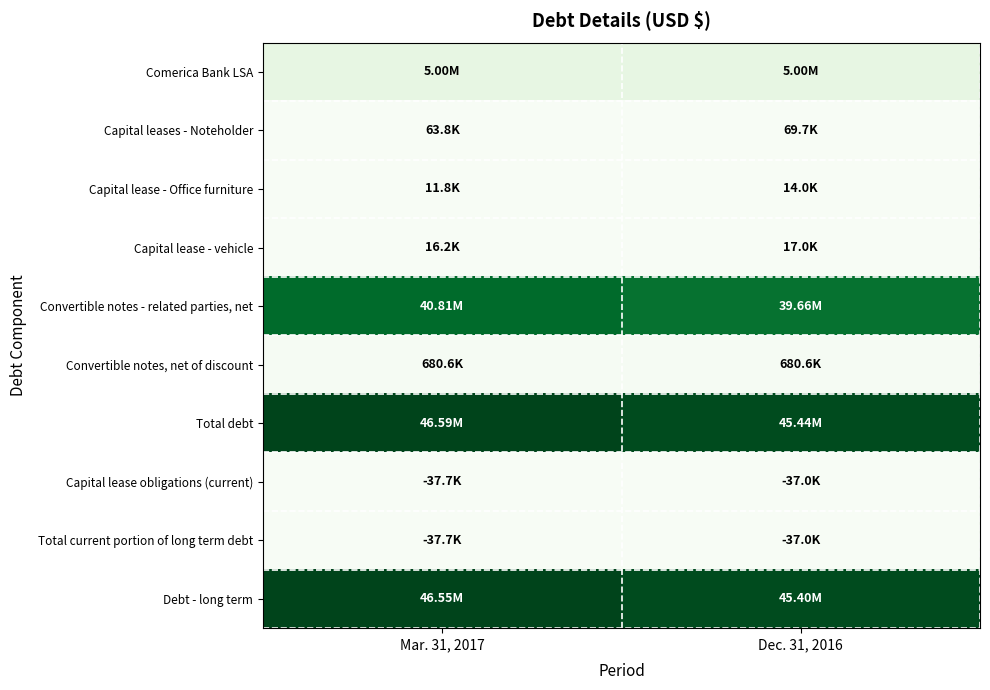

Reading left to right, extract all data points from this chart.

Comerica Bank LSA: Mar. 31, 2017=5000000	Dec. 31, 2016=5000000
Capital leases - Noteholder: Mar. 31, 2017=63793	Dec. 31, 2016=69717
Capital lease - Office furniture: Mar. 31, 2017=11833	Dec. 31, 2016=14044
Capital lease - vehicle: Mar. 31, 2017=16202	Dec. 31, 2016=17023
Convertible notes - related parties, net: Mar. 31, 2017=40813706	Dec. 31, 2016=39655579
Convertible notes, net of discount: Mar. 31, 2017=680640	Dec. 31, 2016=680640
Total debt: Mar. 31, 2017=46586174	Dec. 31, 2016=45437003
Capital lease obligations (current): Mar. 31, 2017=37714	Dec. 31, 2016=36950
Total current portion of long term debt: Mar. 31, 2017=37714	Dec. 31, 2016=36950
Debt - long term: Mar. 31, 2017=46548460	Dec. 31, 2016=45400053